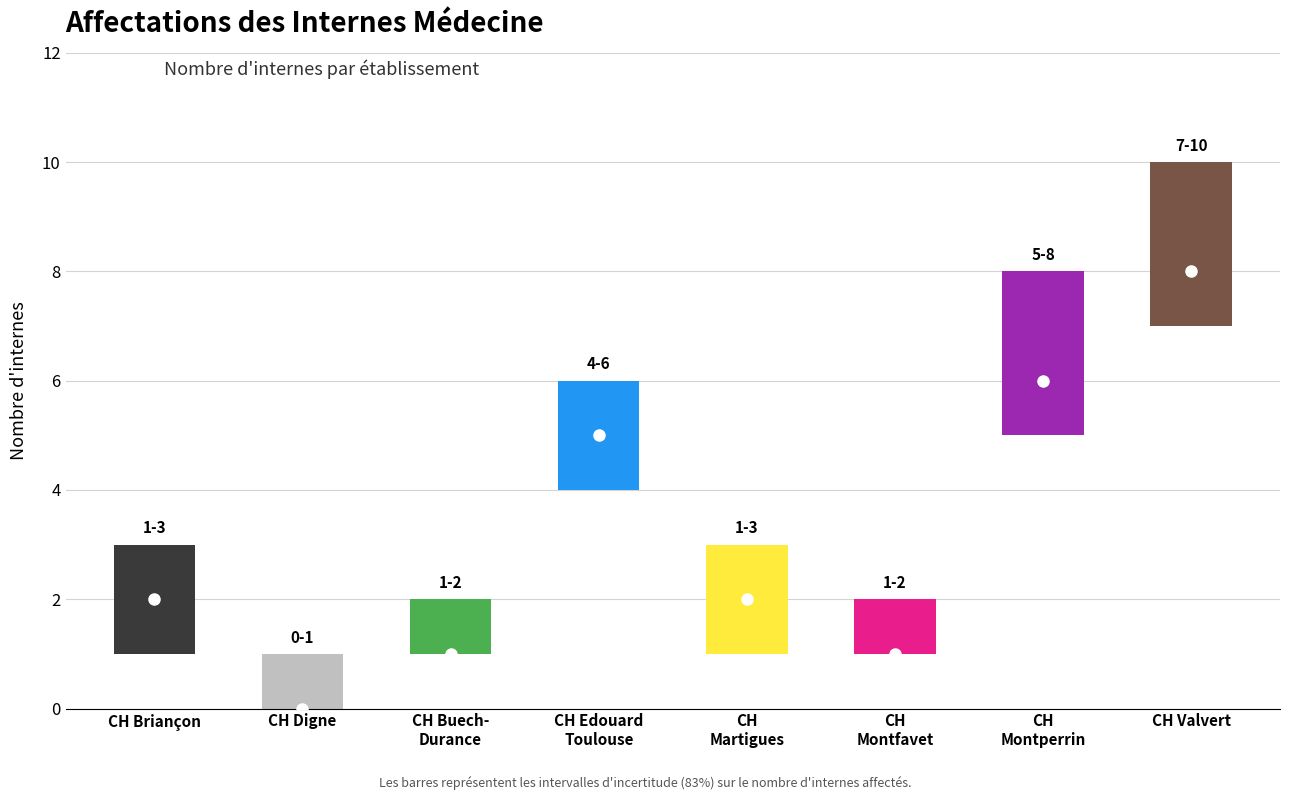

Where does the data first go above 2?

CENTRE HOSPITALIER EDOUARD TOULOUSE